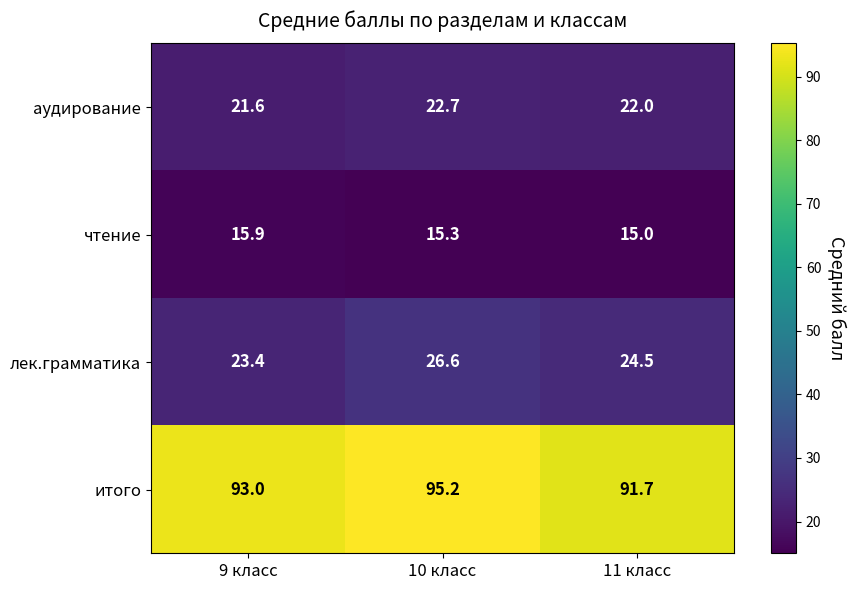

True or false: аудирование has a value of 14.6 at 11 класс.

False